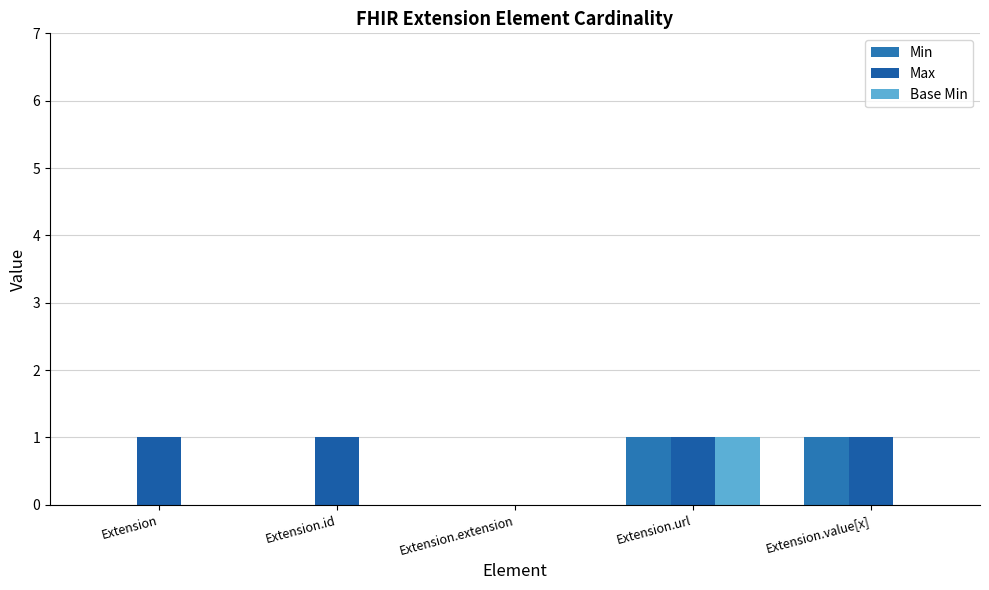

The Max series shows 1 at Extension. True or false?

True